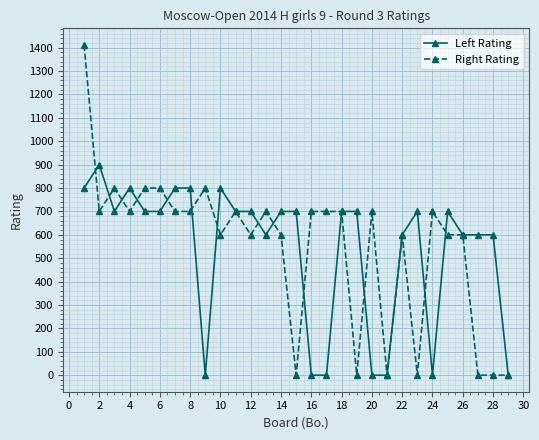

What is the value of the Left Rating point at the 22nd from the left?

600